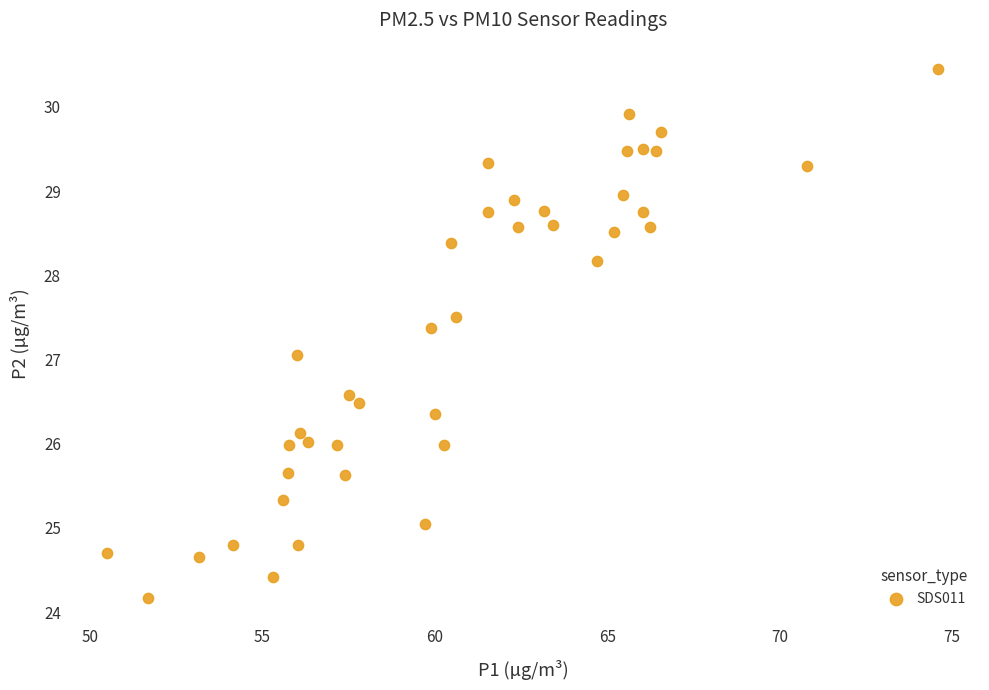

What is the range of Y values (max minus min)?

6.3